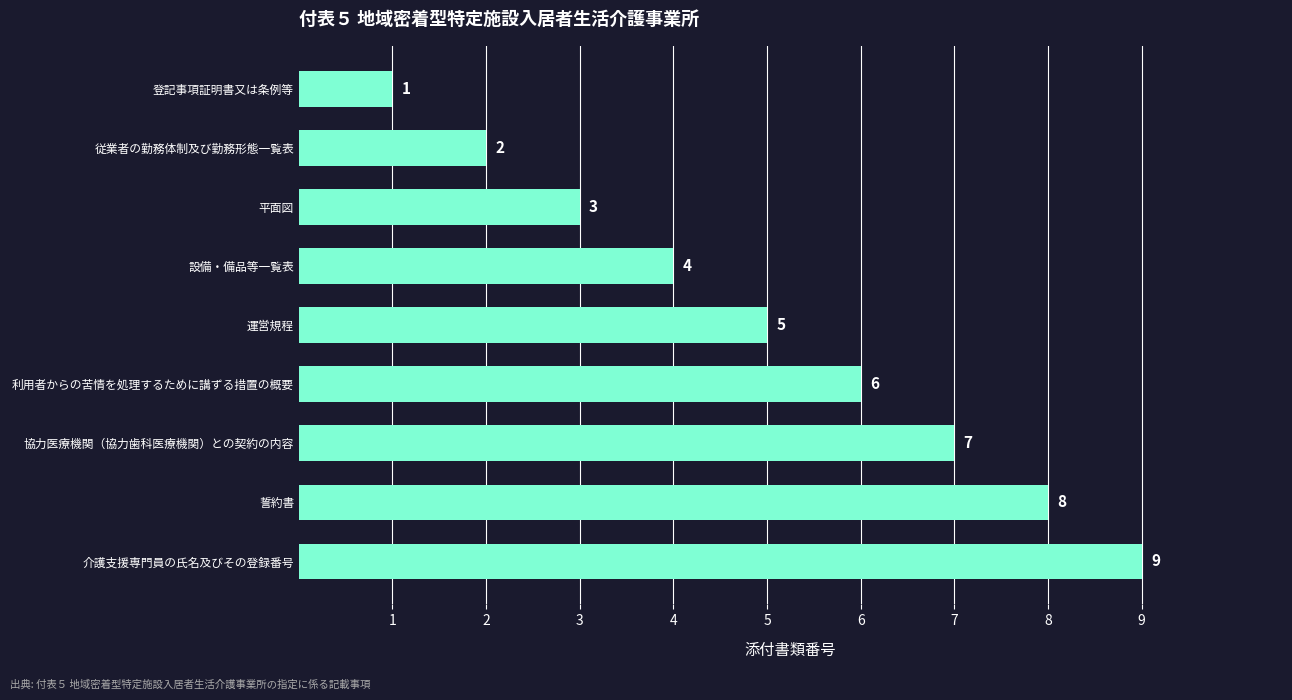

What is the ratio of the value at 運営規程 to the value at 協力医療機関（協力歯科医療機関）との契約の内容?

0.7